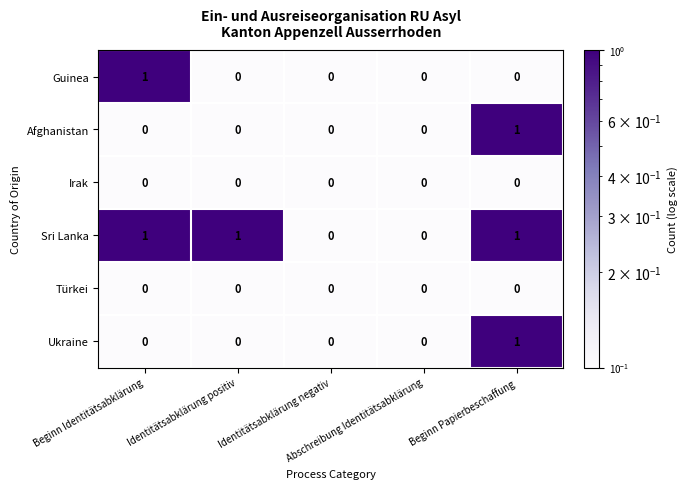

Which series has the largest total across all categories?

Sri Lanka